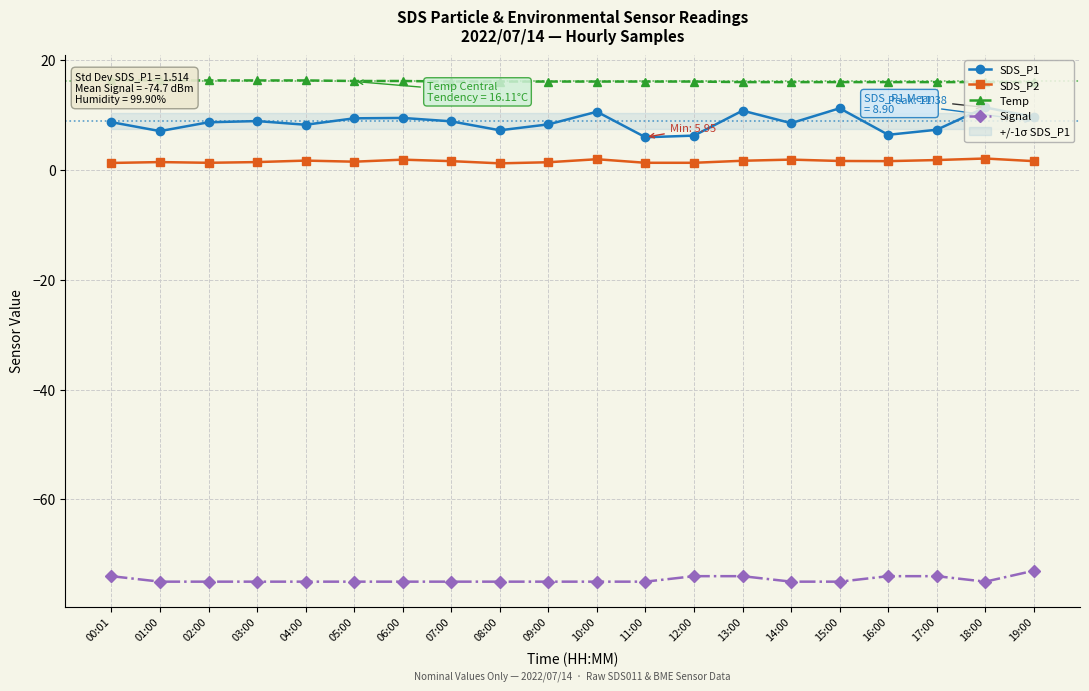

Which series has the widest spread of values?

SDS_P1